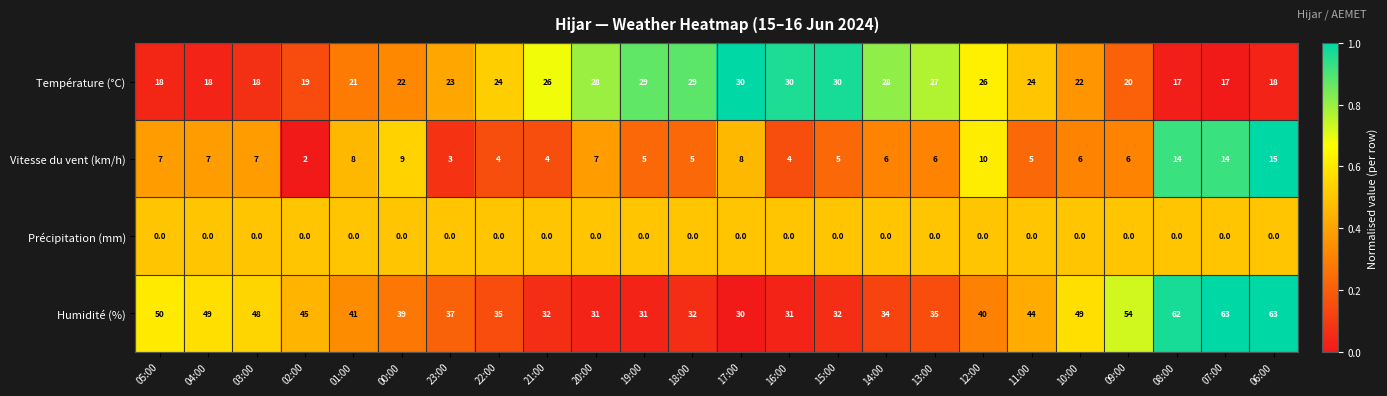

What is the total value across all series at 08:00?

93